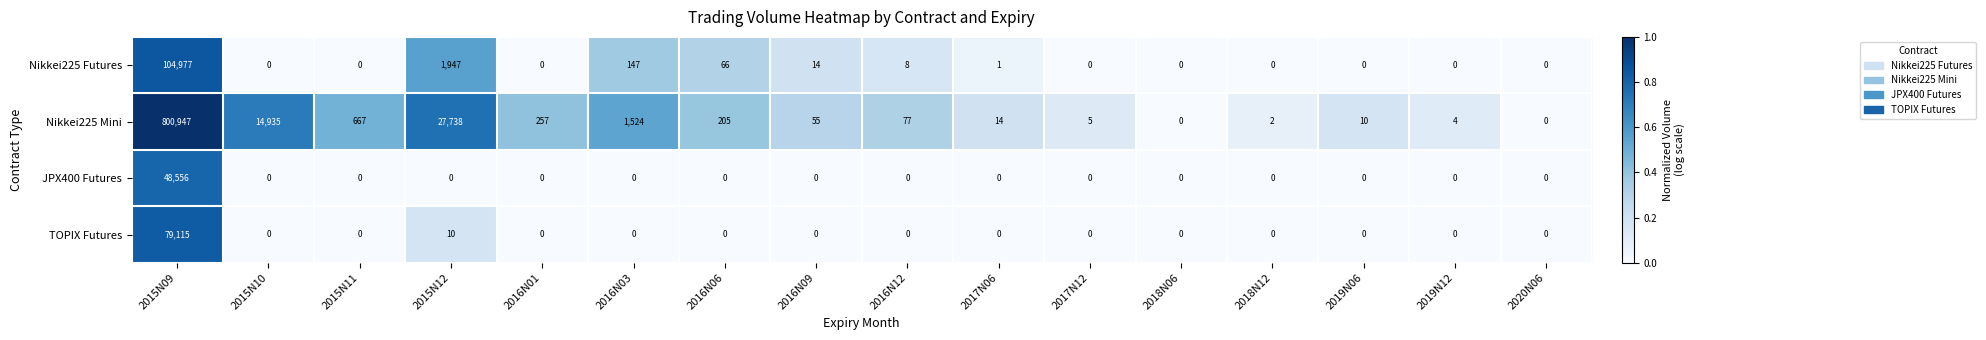

Count the number of categories in the chart.

16